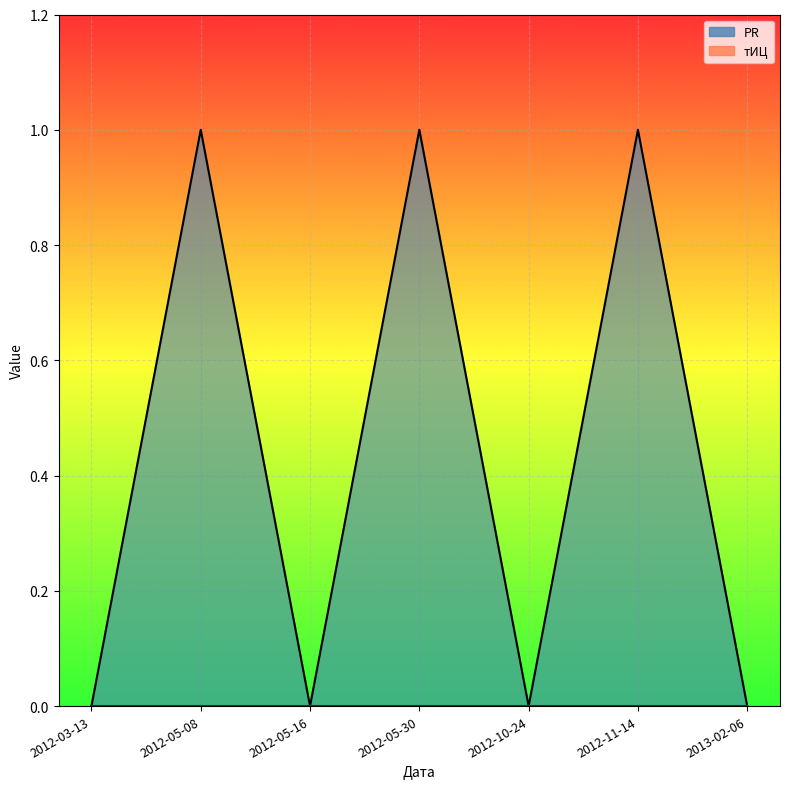

Reading left to right, extract all data points from this chart.

0	1	0	1	0	1	0